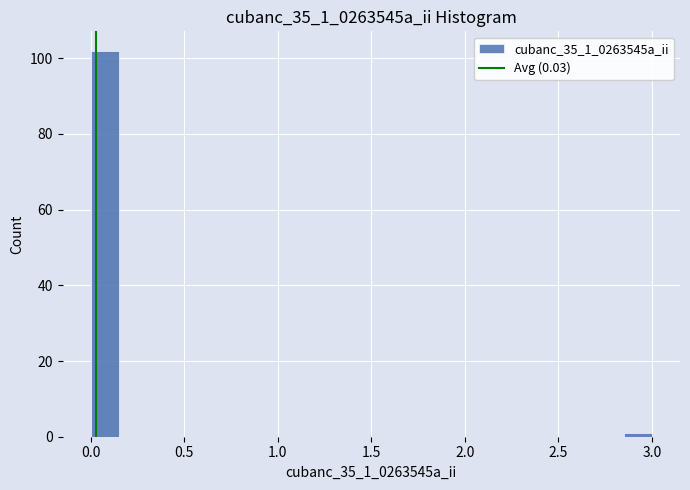

Read against the x-axis, roughly where is the centre of the tallest bar?

0.10